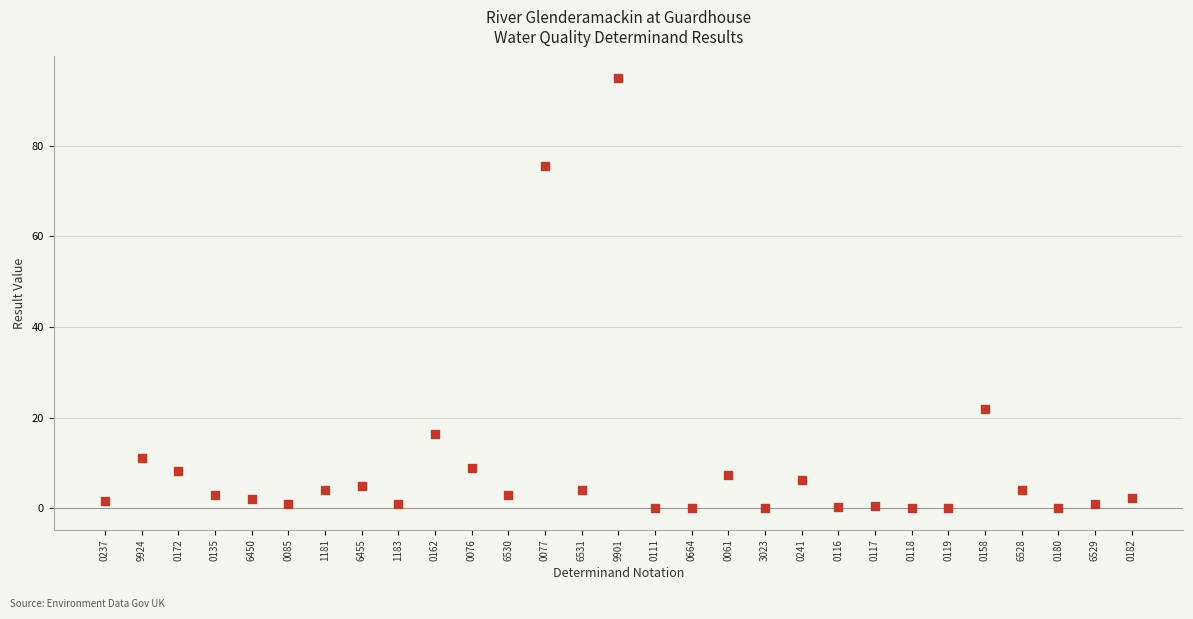

What Y value in the scatter plot is closest to 47?

21.8